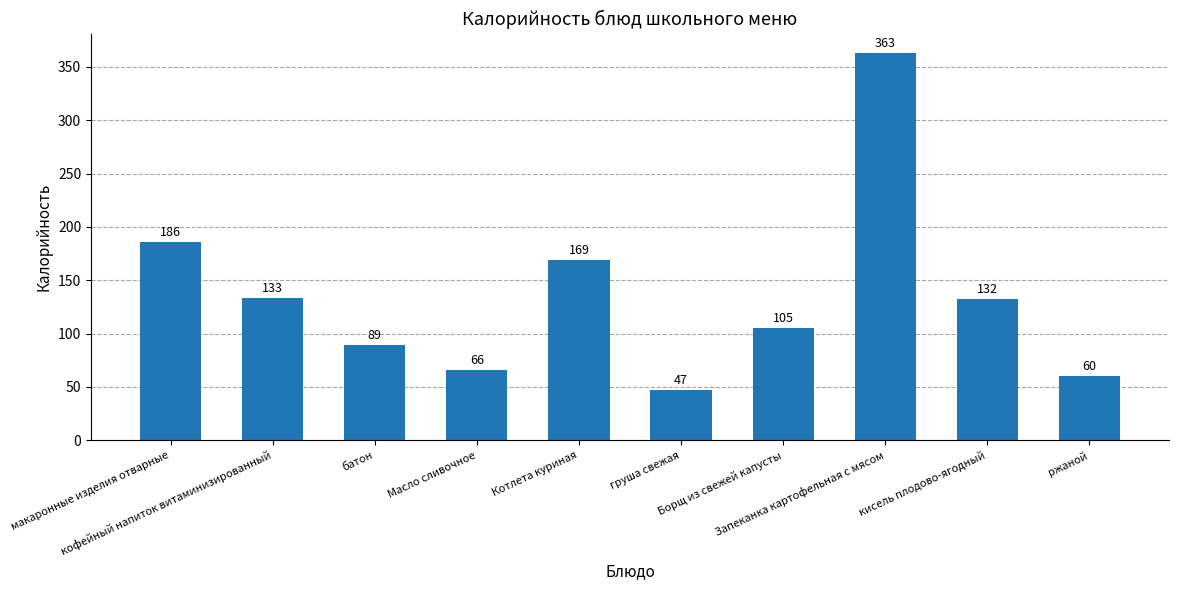

Approximately how many times larger is the value at Запеканка картофельная с мясом compared to Котлета куриная?

2.1